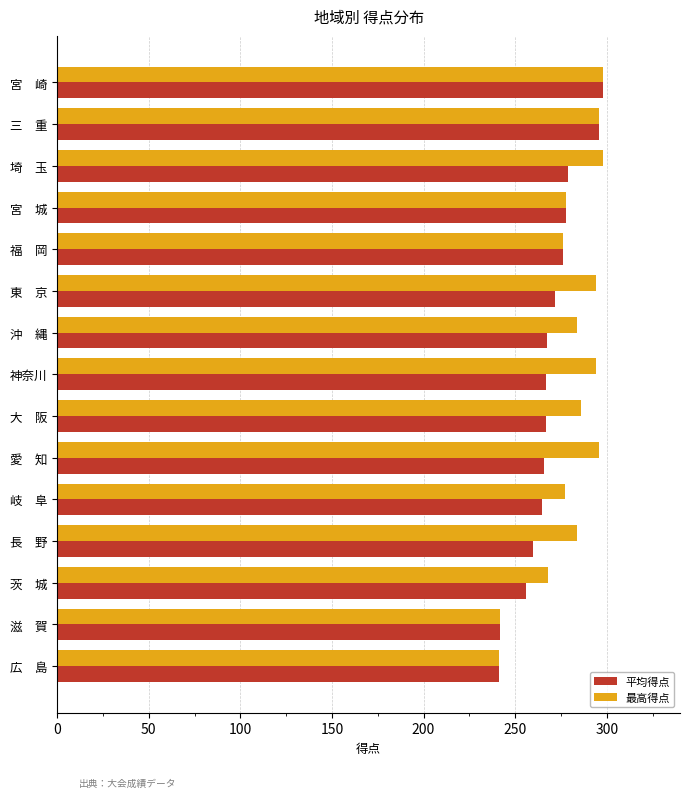

What is the total value across all series at 沖　縄?

551.5